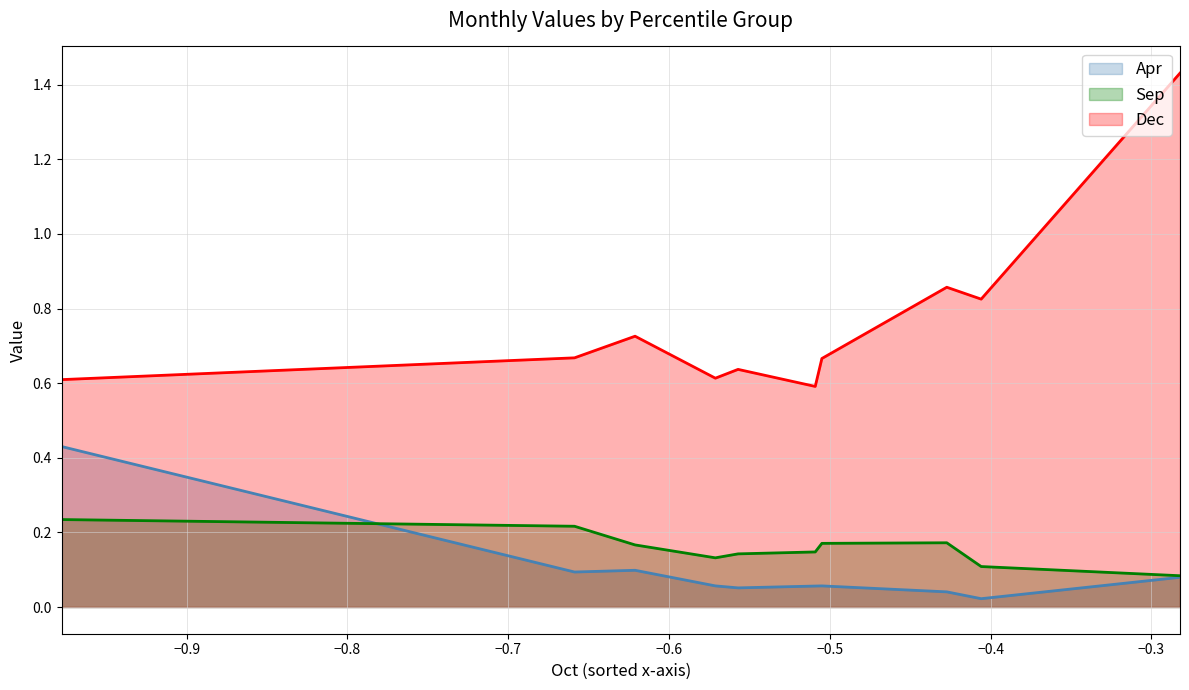

Which series has the widest spread of values?

Dec